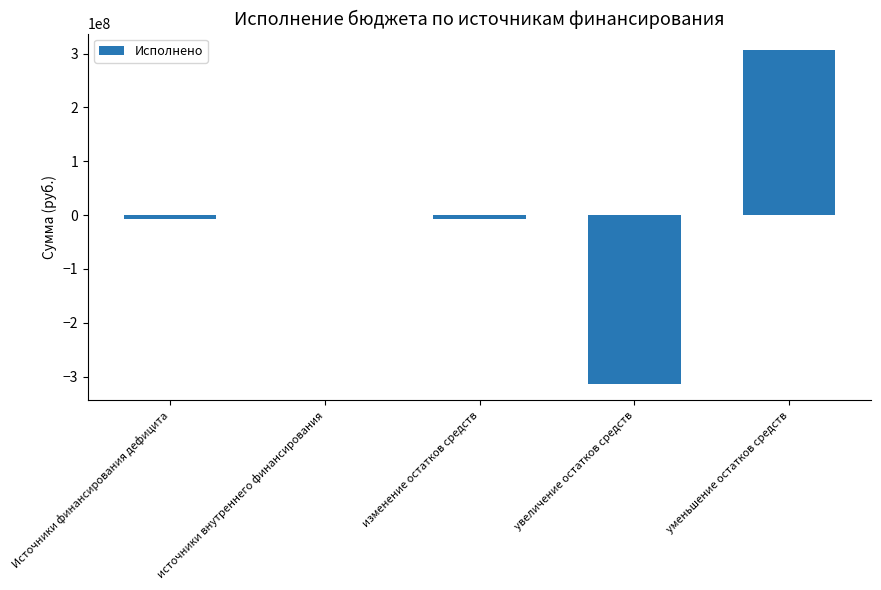

At which label does the data first exceed -6896074?

источники внутреннего финансирования